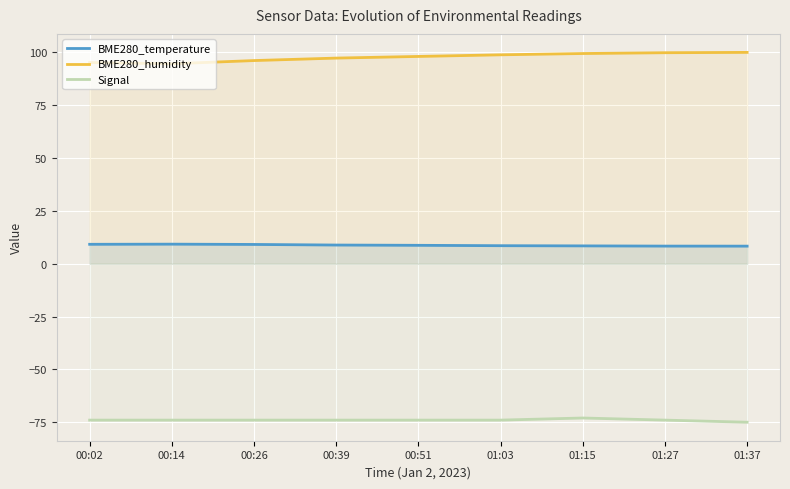

The Signal series shows -74.0 at 00:51. True or false?

True